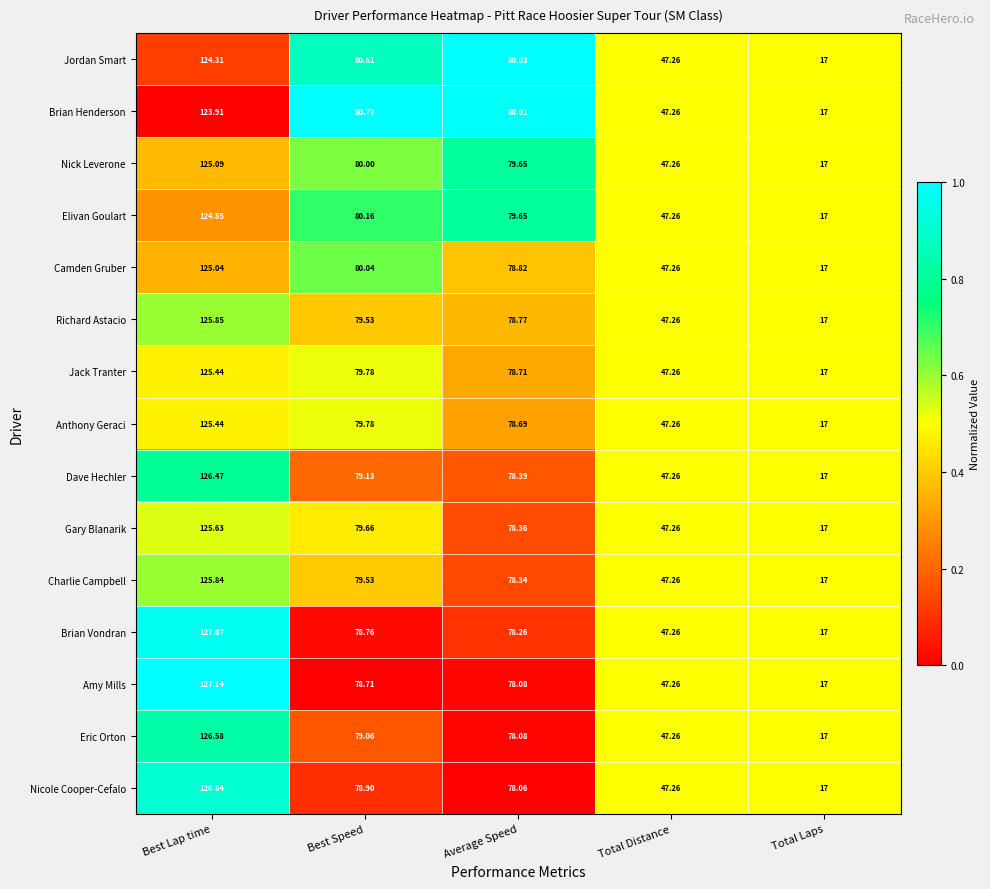

Which series has the largest range (max minus min)?

Amy Mills